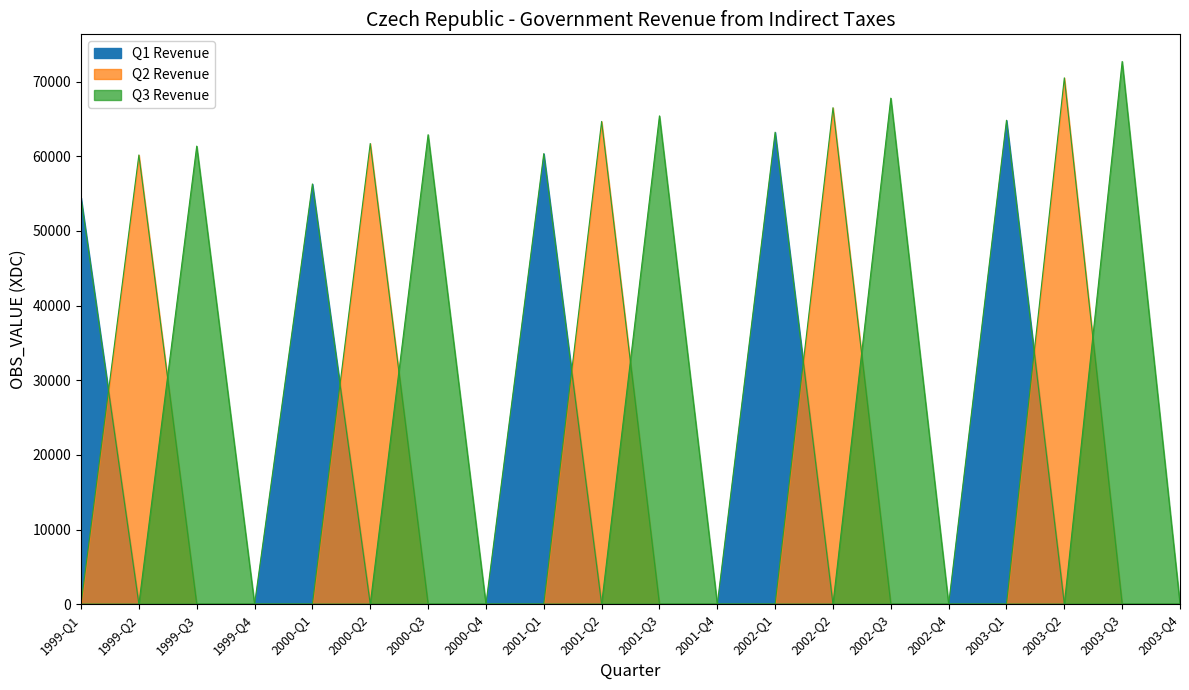

The Taxes on production (Q2) series shows -44499 at 1999-Q3. True or false?

False